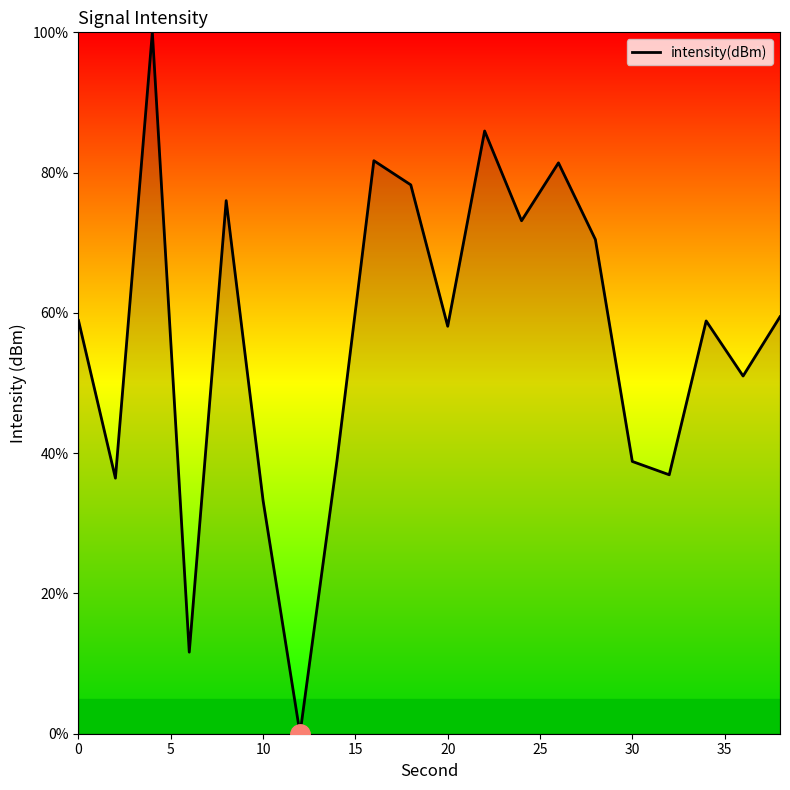

How many interior local peaks (higher than both neighbors) does the data have?

6